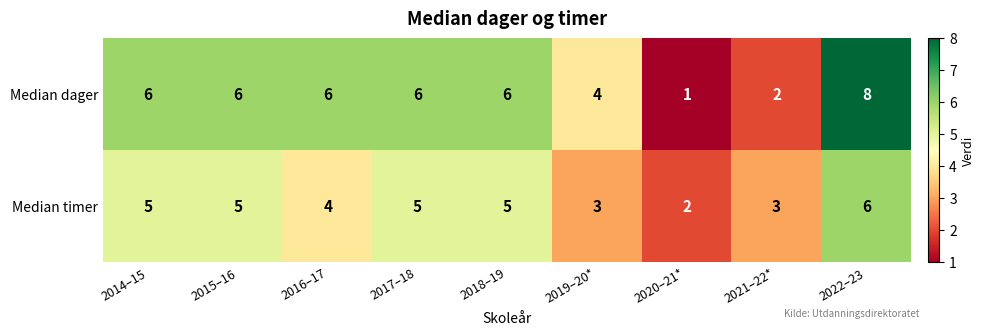

Between 2017–18 and 2020–21*, which series saw the biggest shift?

Median dager